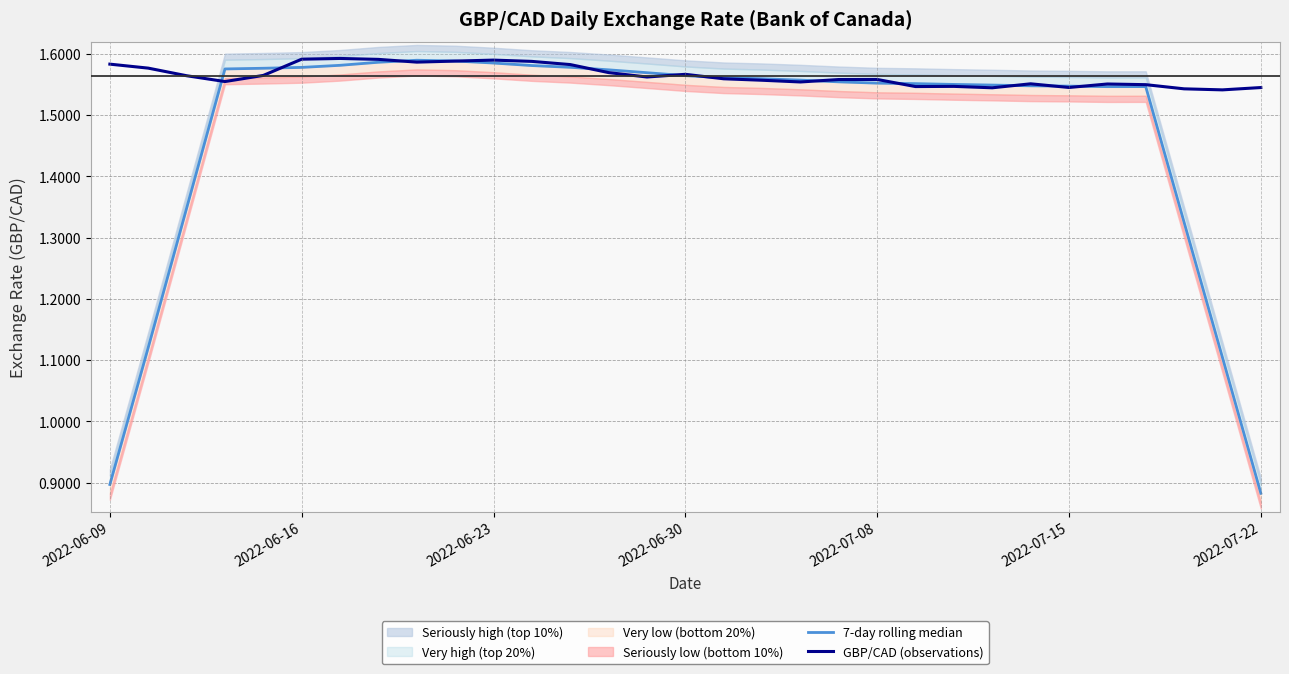

True or false: GBP/CAD (observations) has a value of 0.3 at 2022-06-30.

False